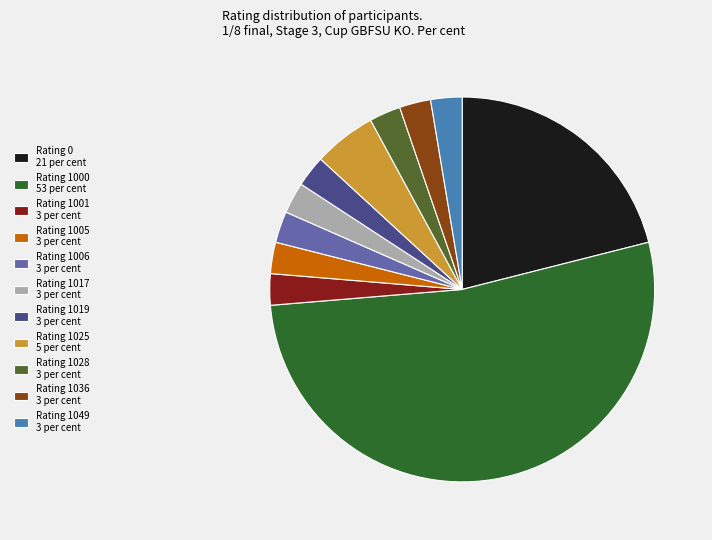

Is there a majority slice in this chart?

Yes